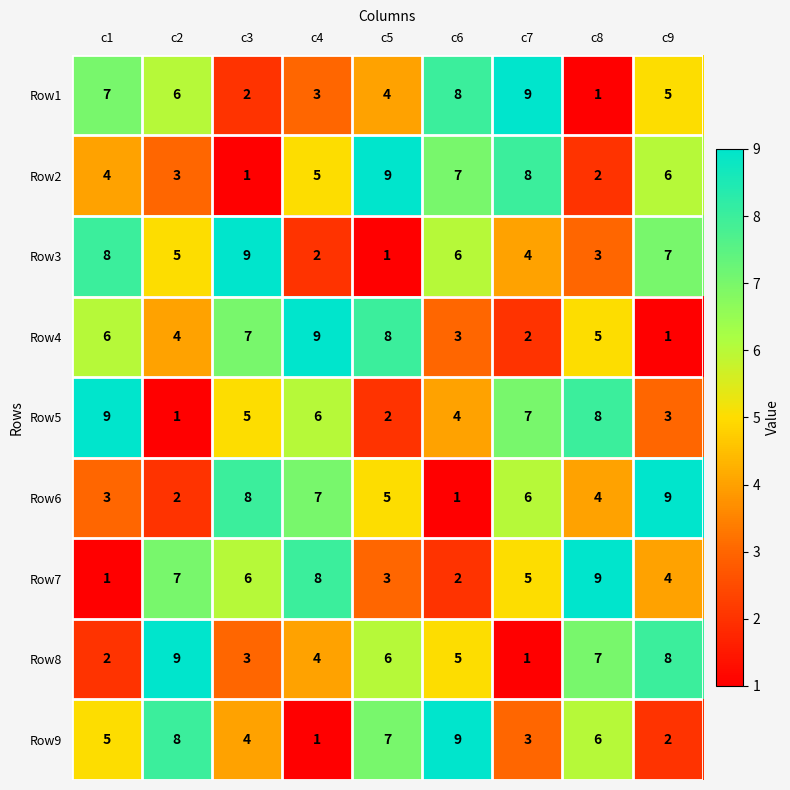

Rank the series at c3 from lowest to highest value.

Row2, Row1, Row8, Row9, Row5, Row7, Row4, Row6, Row3